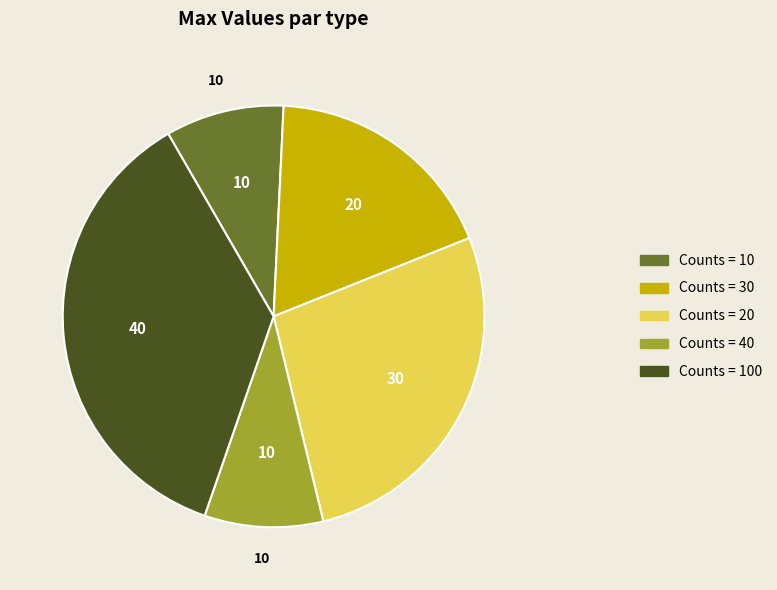

Does any single category account for the majority?

No